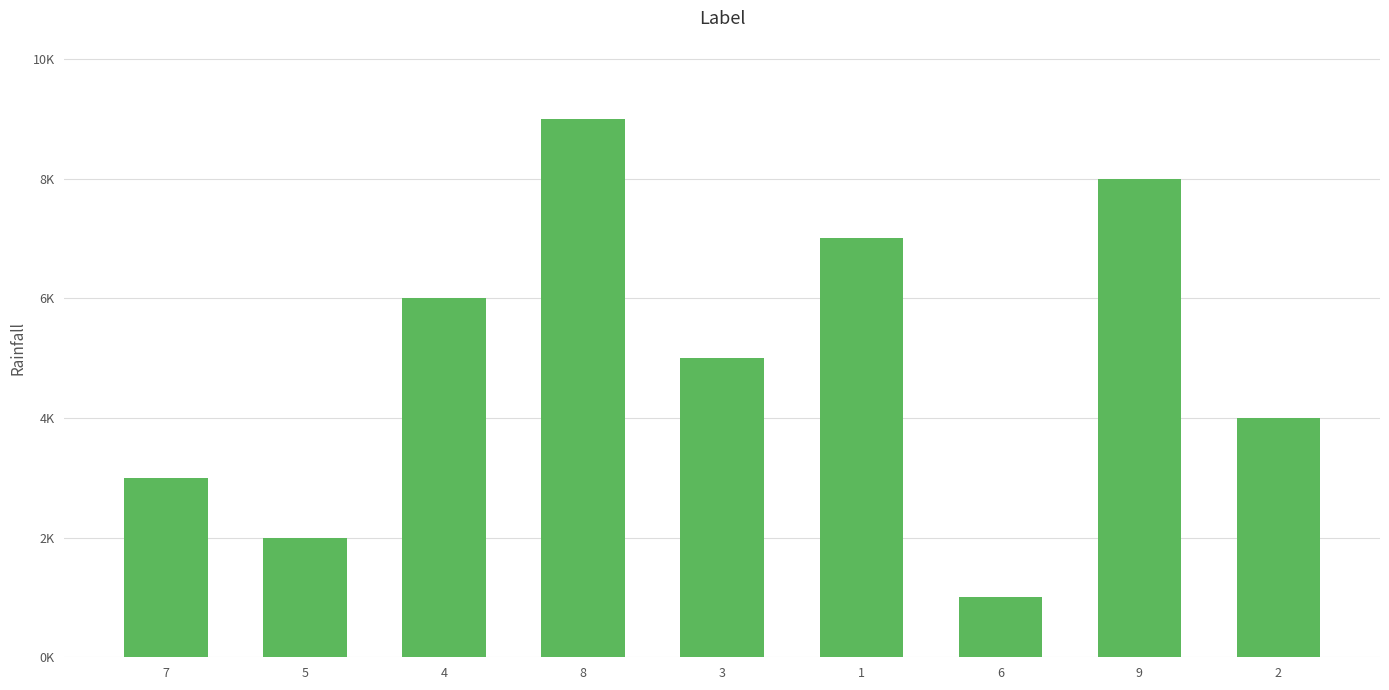

What is the label of the 8th bar from the right?

5